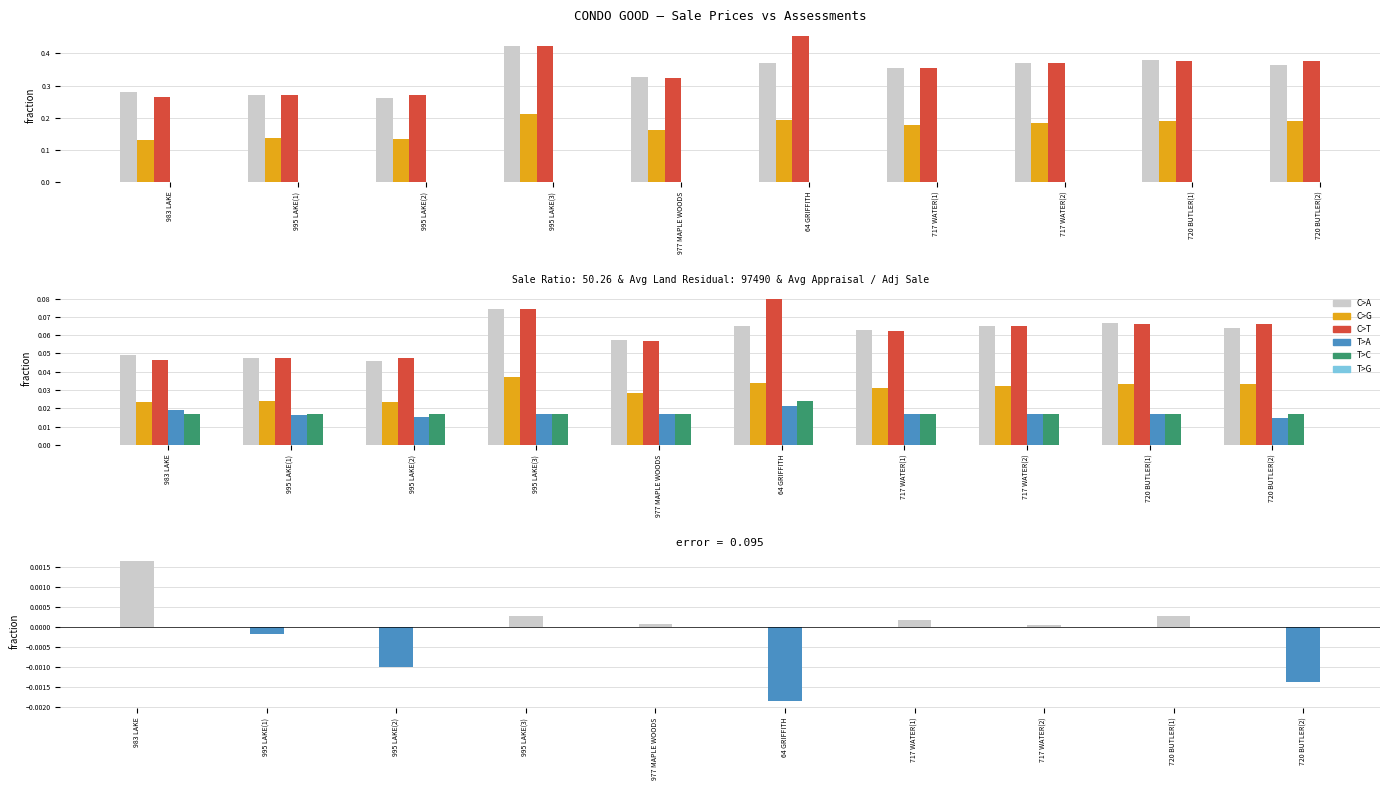

What is the average value of the C>A series?

0.1